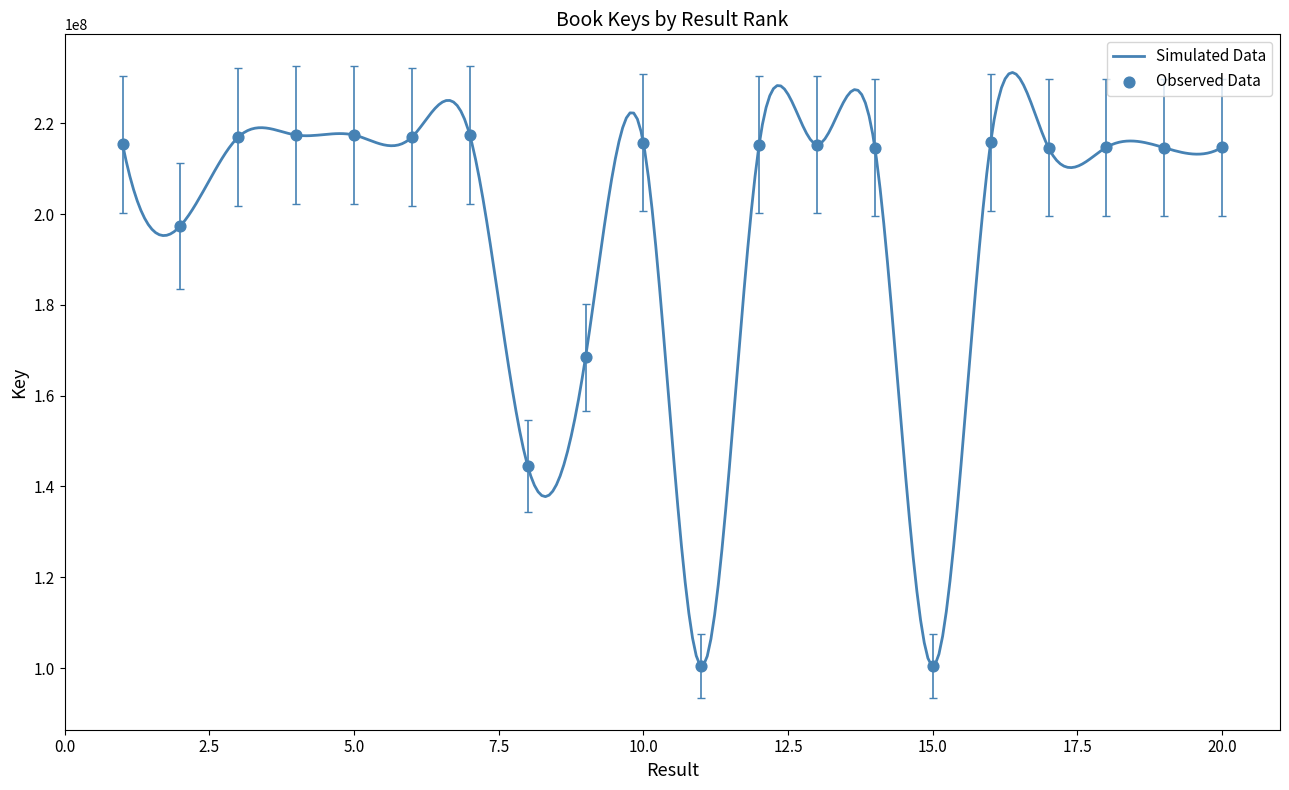

Between 1 and 5, which is larger?

5